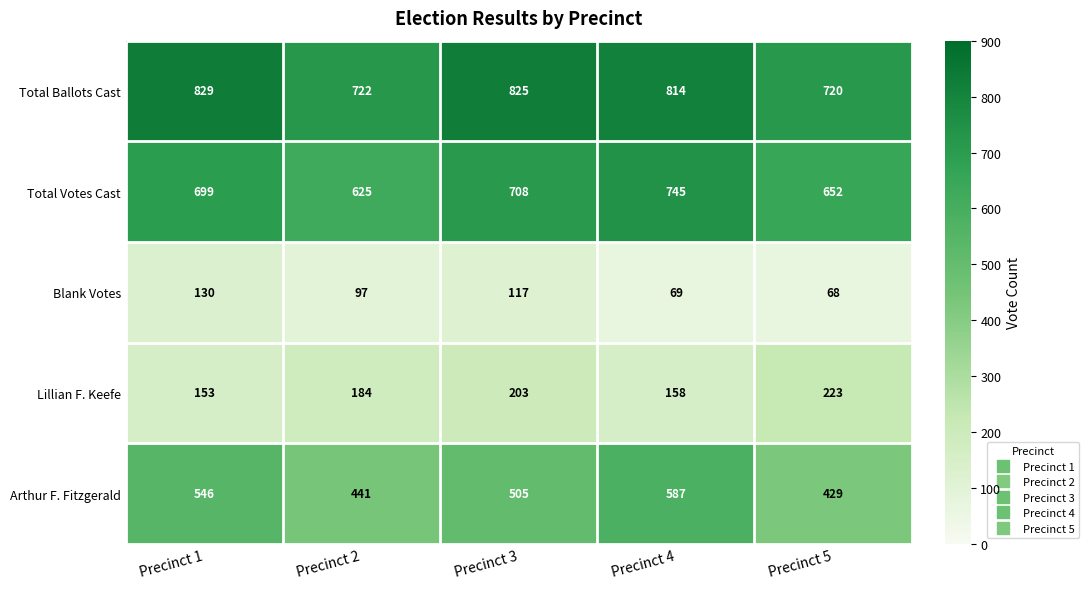

At which label is Arthur F. Fitzgerald closest to 508?

Precinct 3